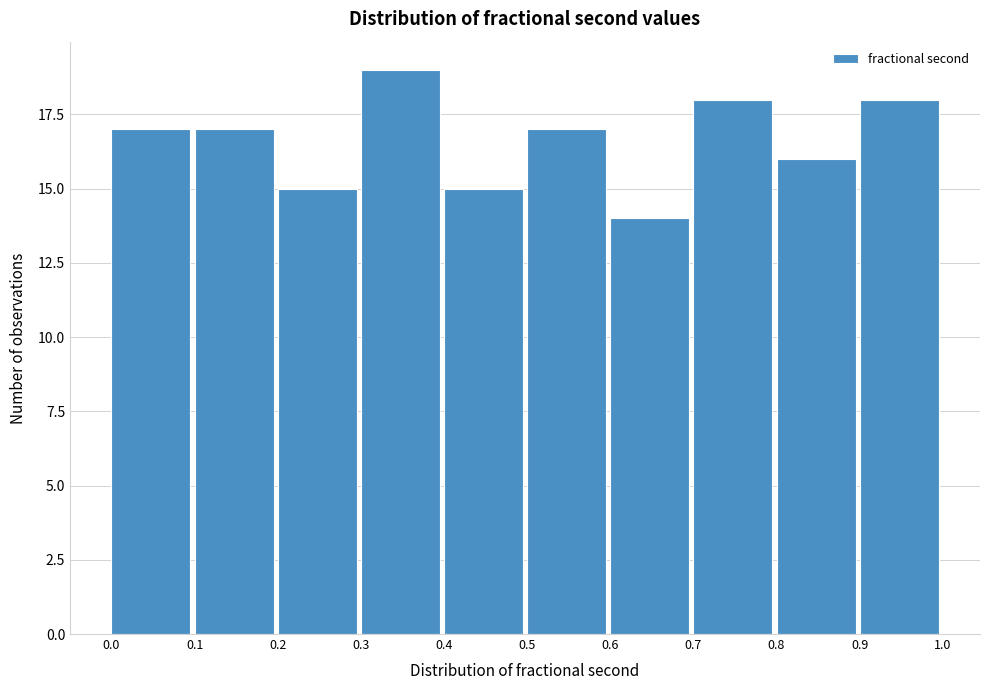

Reading left to right, list every bar in this chart as the range it spans on the x-axis followed by its height. The values are not printed on the chart, so give them approximately, as read against the axis.

0.0 to 0.1: 17
0.1 to 0.2: 17
0.2 to 0.3: 15
0.3 to 0.4: 19
0.4 to 0.5: 15
0.5 to 0.6: 17
0.6 to 0.7: 14
0.7 to 0.8: 18
0.8 to 0.9: 16
0.9 to 1.0: 18